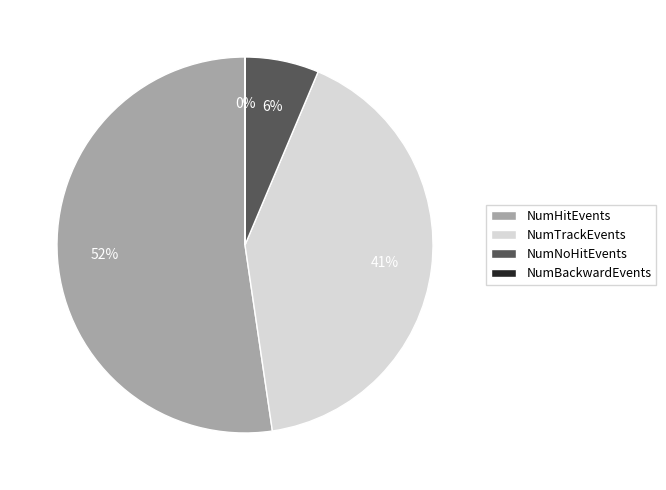

Is it true that NumHitEvents is 52% of the pie?

True